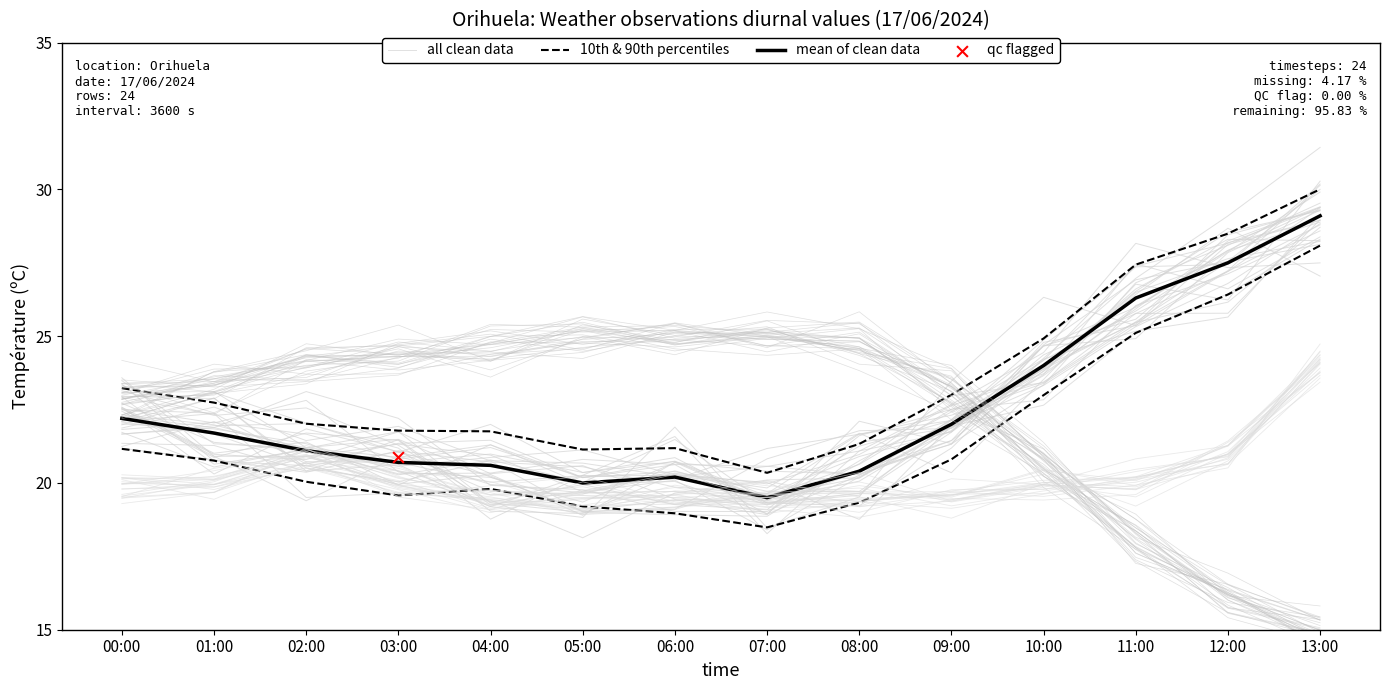

What is the total value across all series at 07:00?

57.2